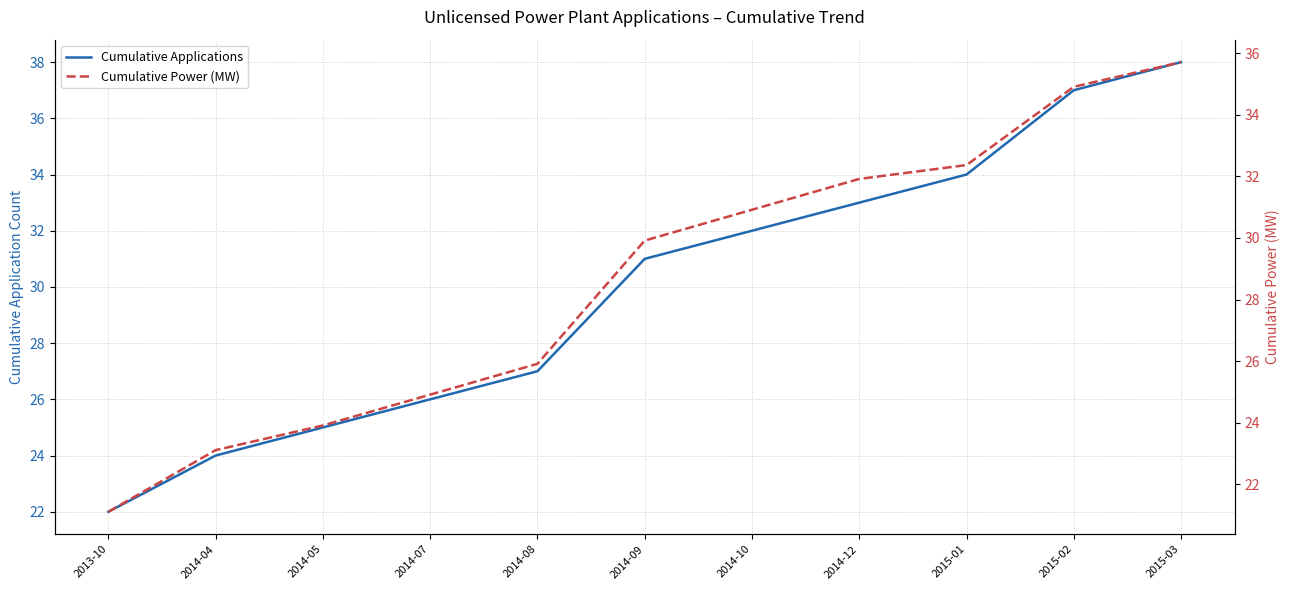

Which series changed the most between 2014-04 and 2014-08?

Cumulative Applications